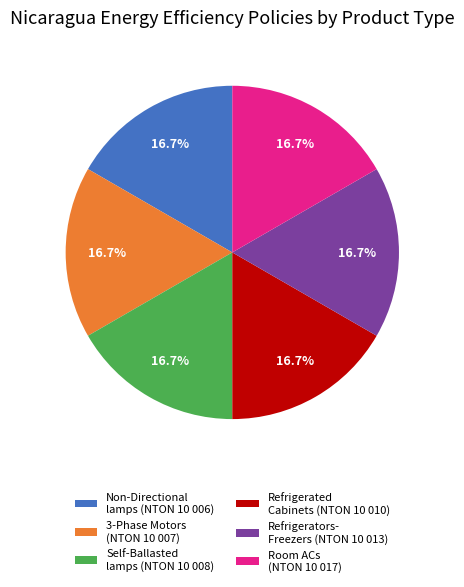

Is there a majority slice in this chart?

No